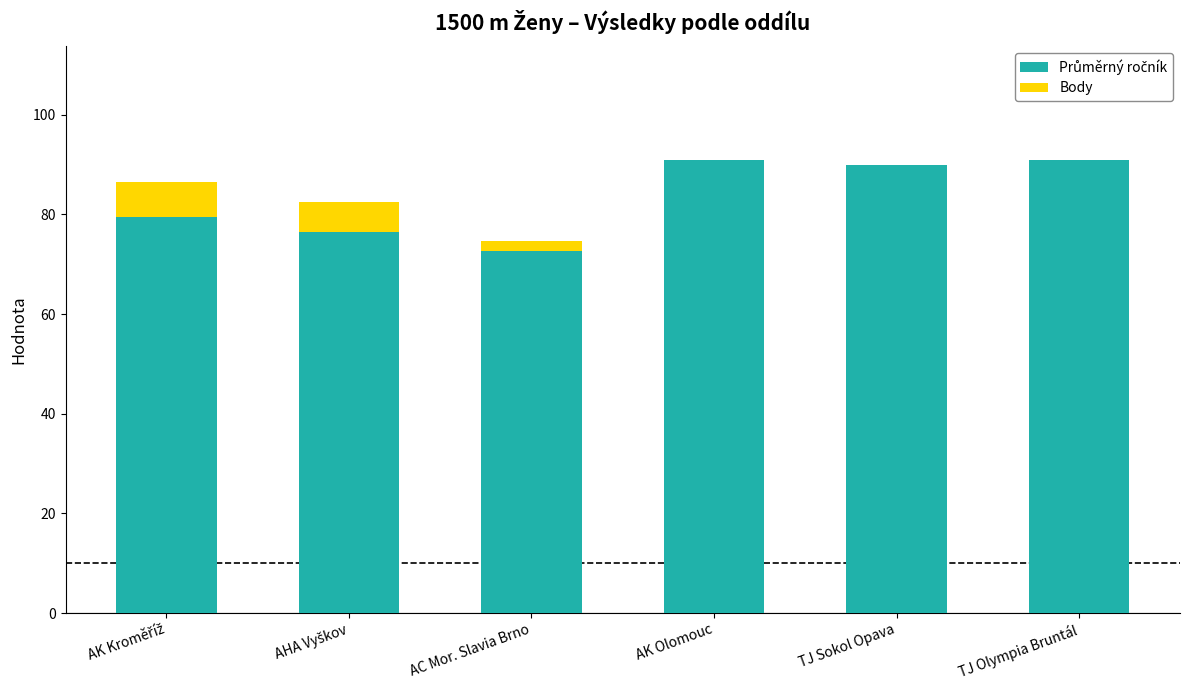

What is the total value across all series at TJ Sokol Opava?

90.0